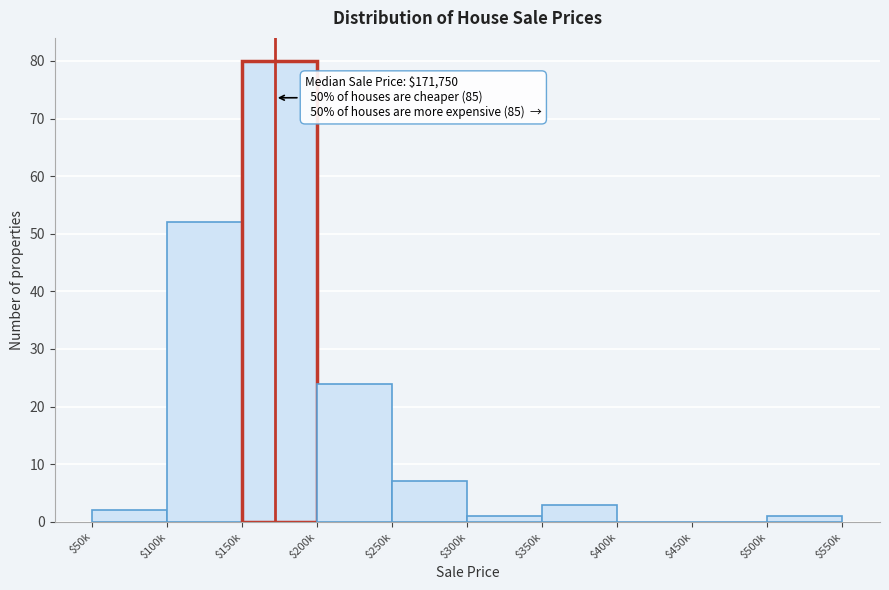

True or false: the data shows 24 at $200k.

True